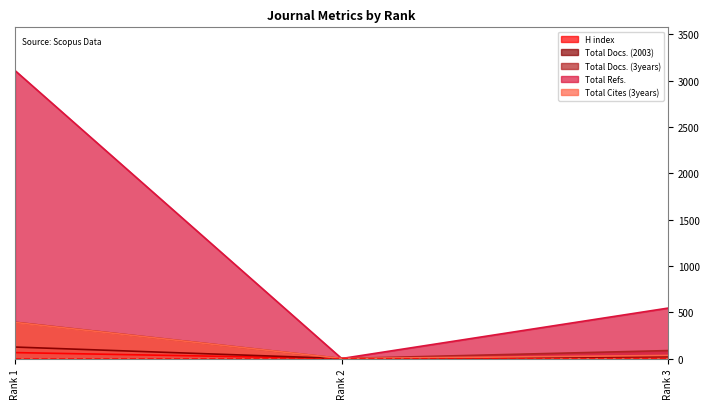

What is the difference between the H index values at Rank 3 and Rank 2?

21